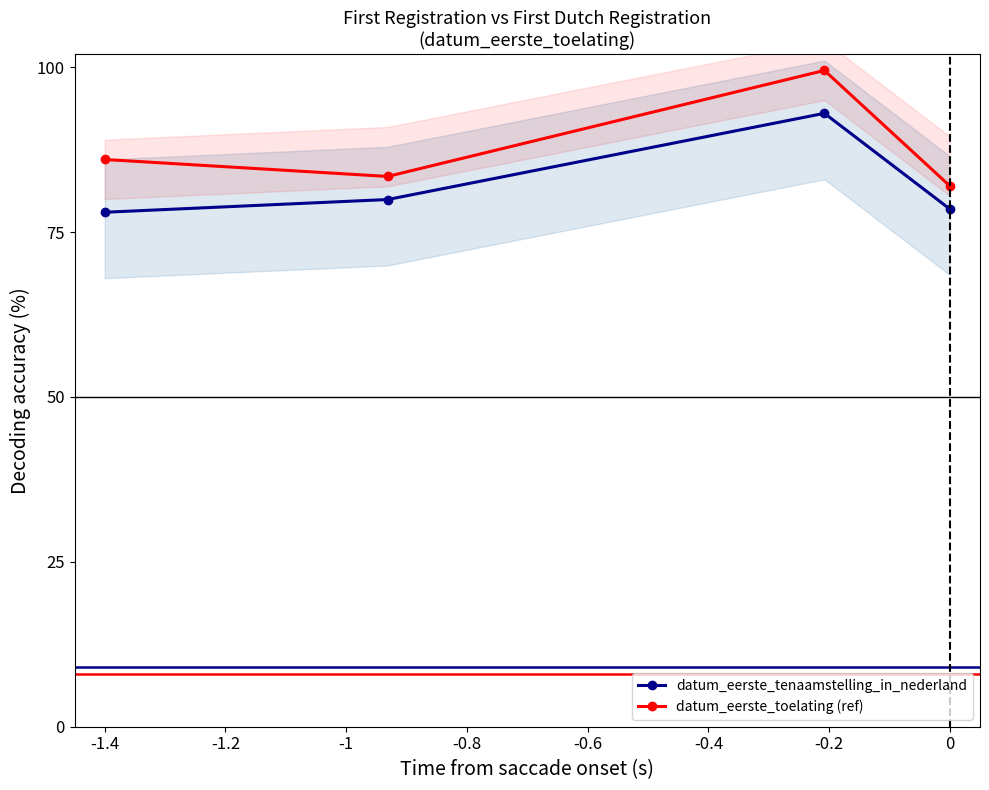

How many data points does each series have?

4